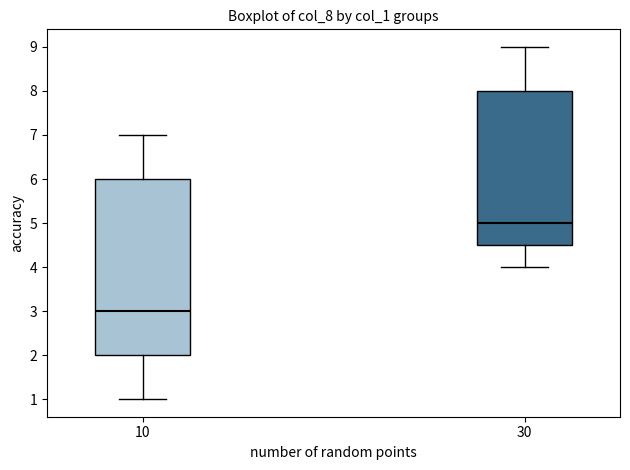

Reading left to right, transcribe this box plot: for each box, give where its median line is, the range the box spans, and where its two whiskers end, as read against the y-axis. The values are not printed on the chart, so give them approximately, as read against the axis.

10: median 3.0, box 2.0 to 6.0, whiskers 1.0 to 7.0
30: median 5.0, box 4.5 to 8.0, whiskers 4.0 to 9.0